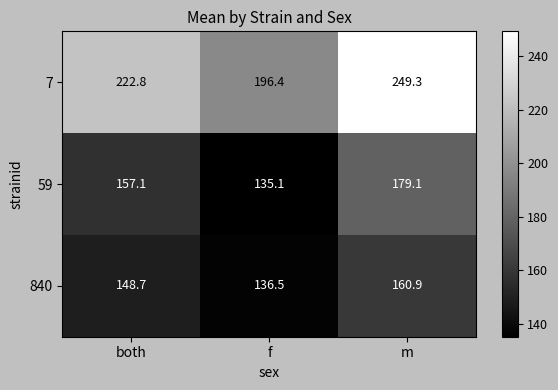

Between both and f, which series saw the biggest shift?

7